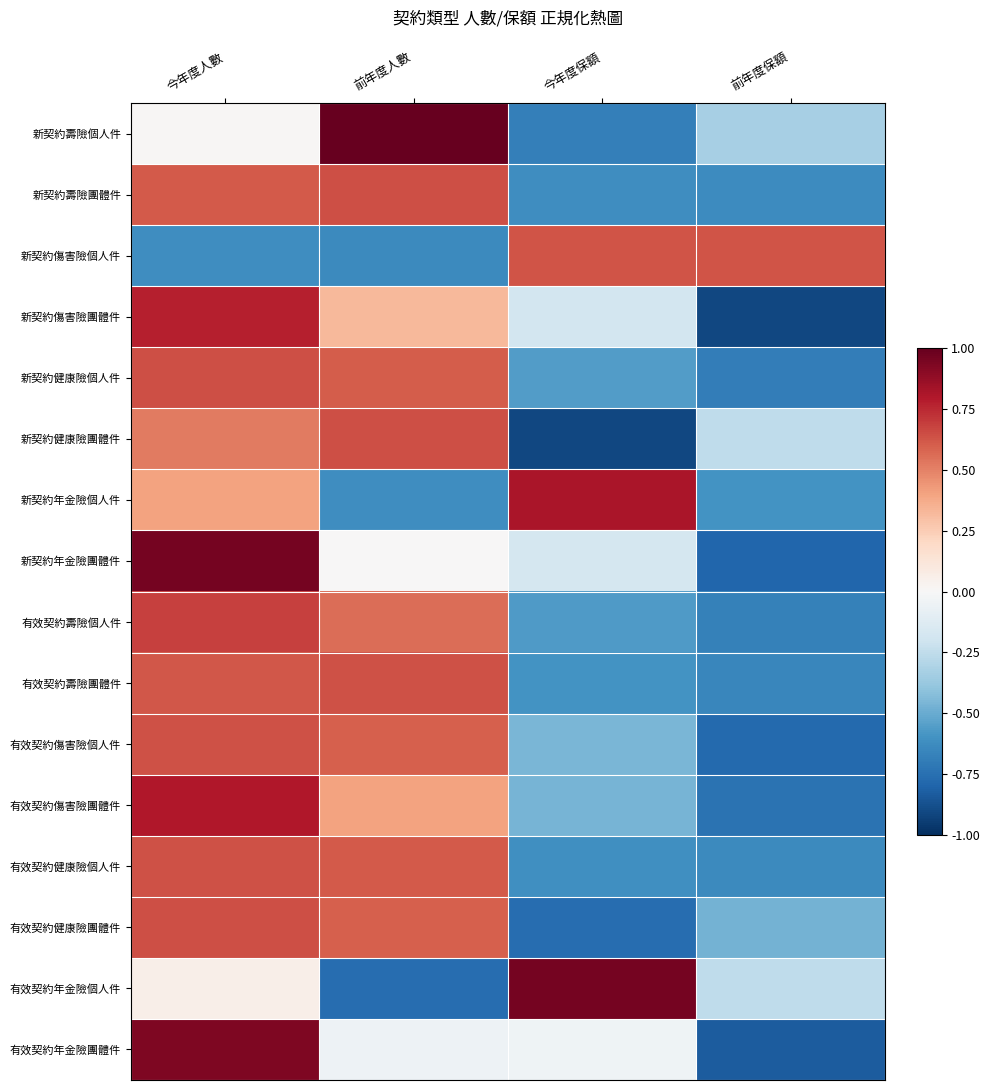

At how many categories does at least one series exceed 0?

4